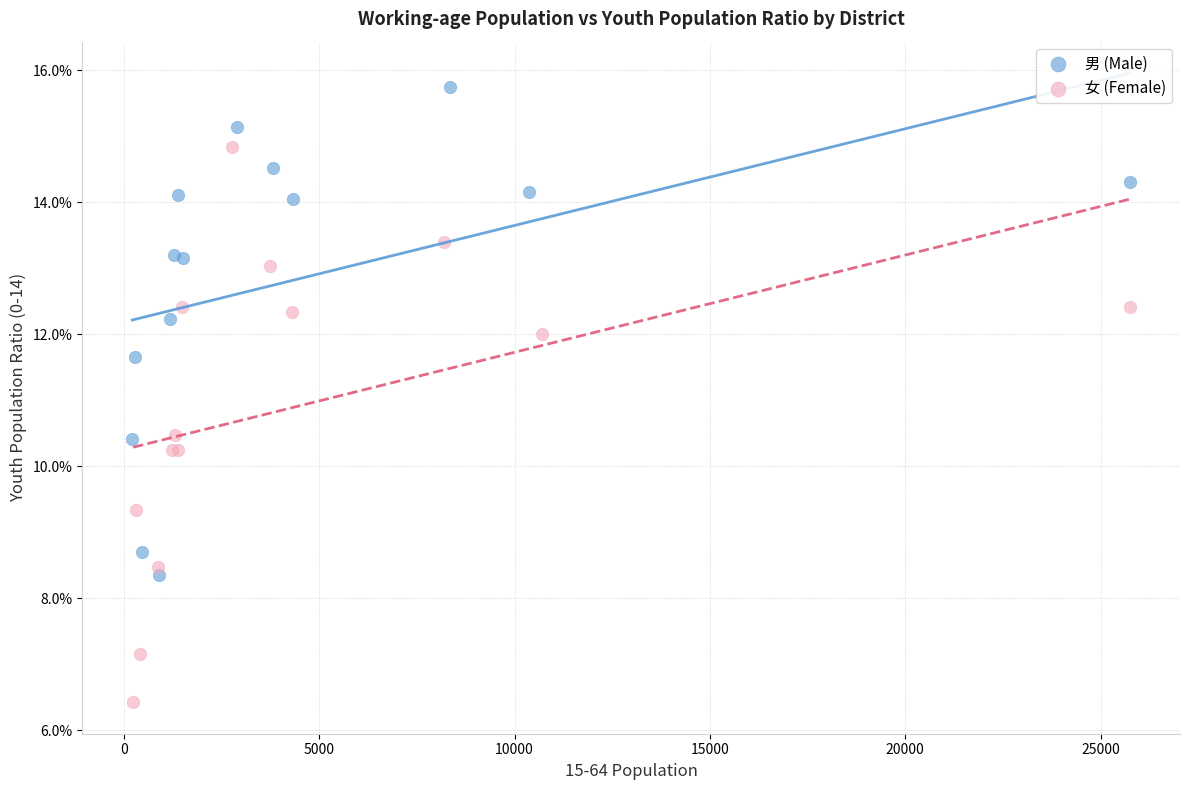

Which series contains the lowest Y value?

女 (Female)